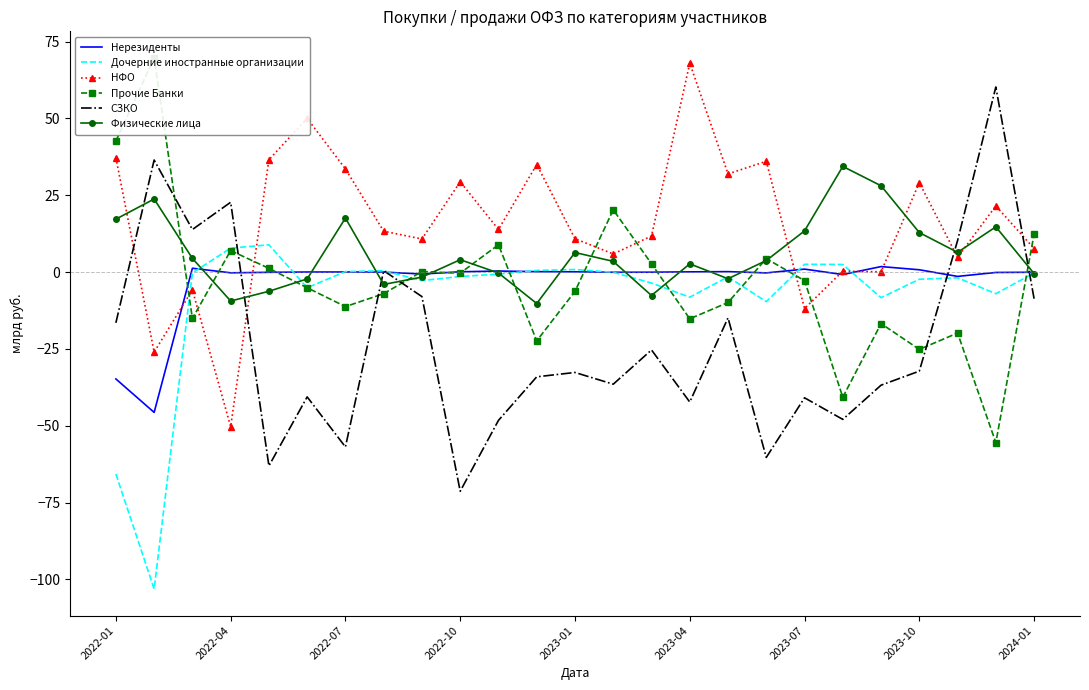

True or false: Нерезиденты and Физические лица intersect in this chart.

True